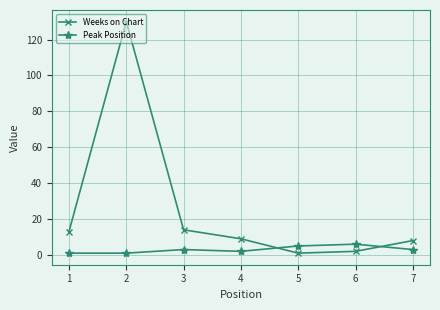

Which series changed the most between 2 and 4?

Weeks on Chart